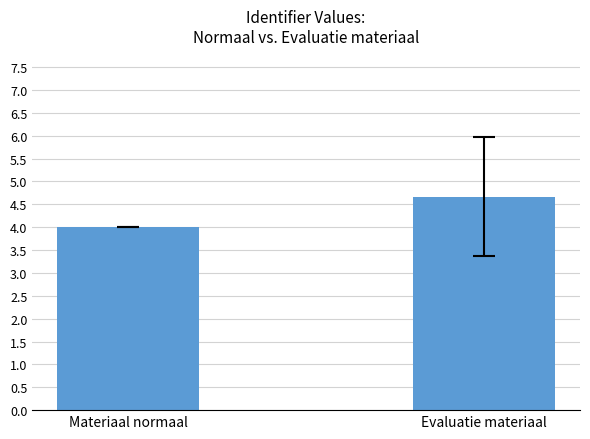

What is the minimum value shown in the chart?

4.0